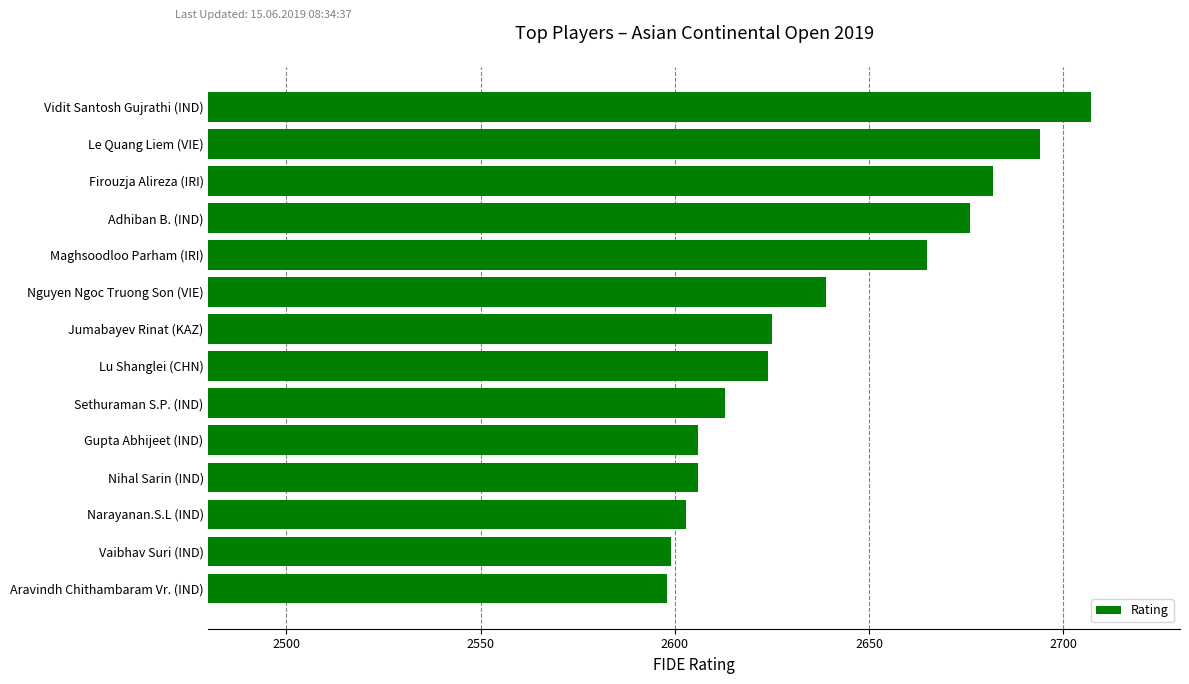

How many data points are less than 2625?

7